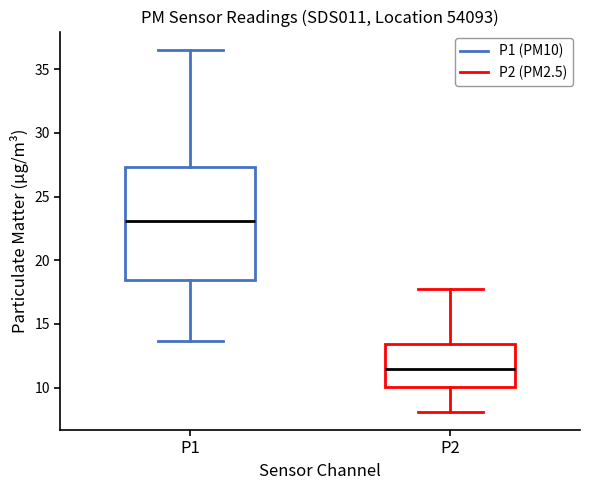

Which box is the tallest, from its lower edge to its upper edge?

P1